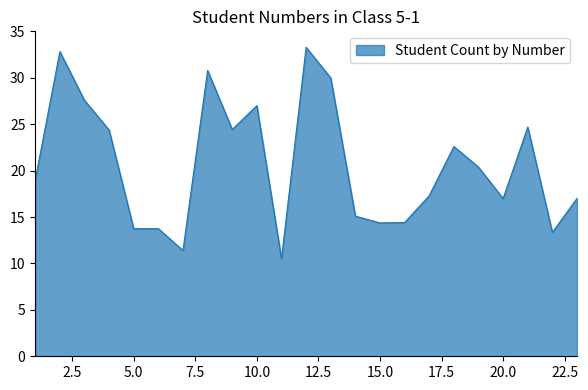

What is the difference between the maximum and minimum values?

22.8